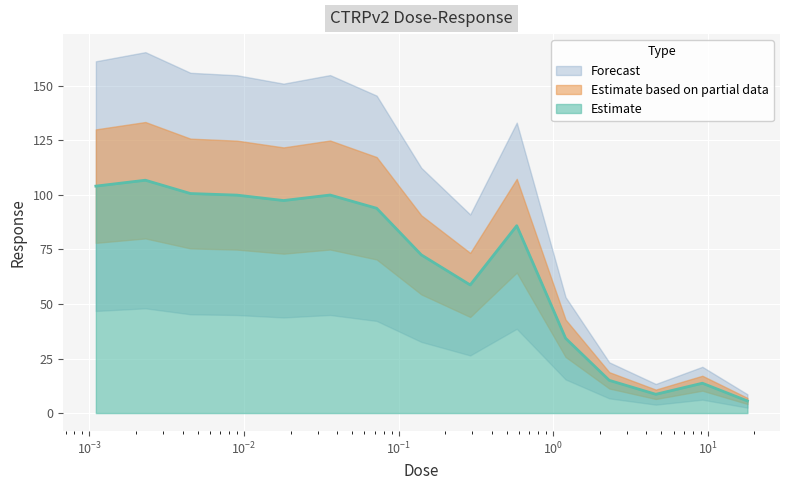

What position from the right is 1.2?

5